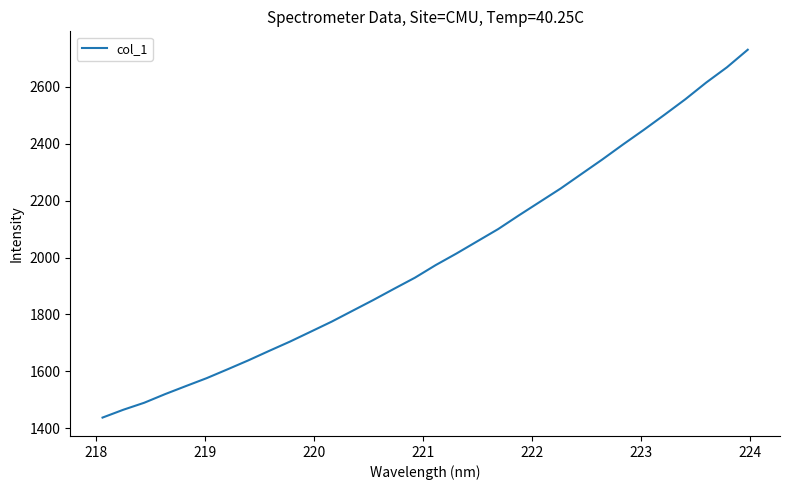

What is the difference between the maximum and minimum values?

1292.7